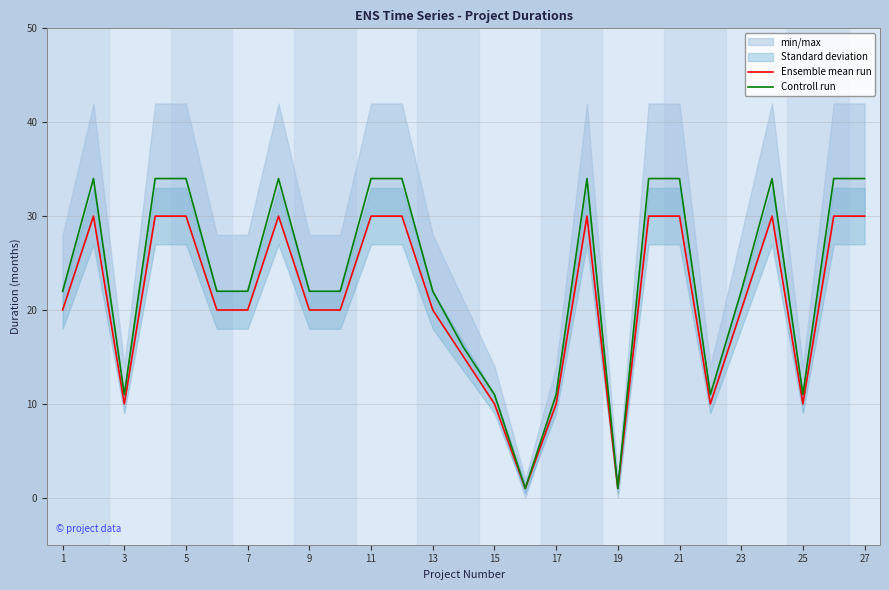

True or false: Ensemble mean run and Controll run cross at least once.

False